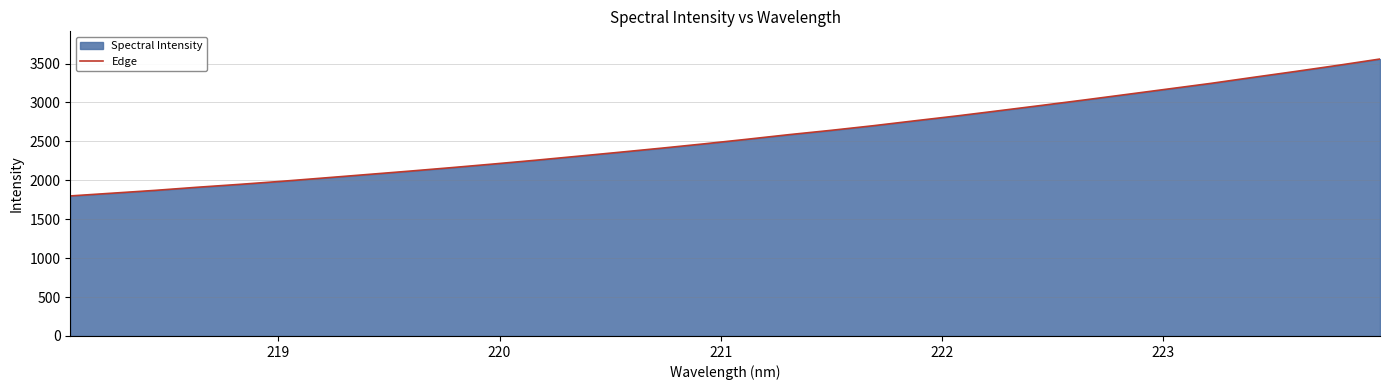

What is the greatest value displayed?

3557.6